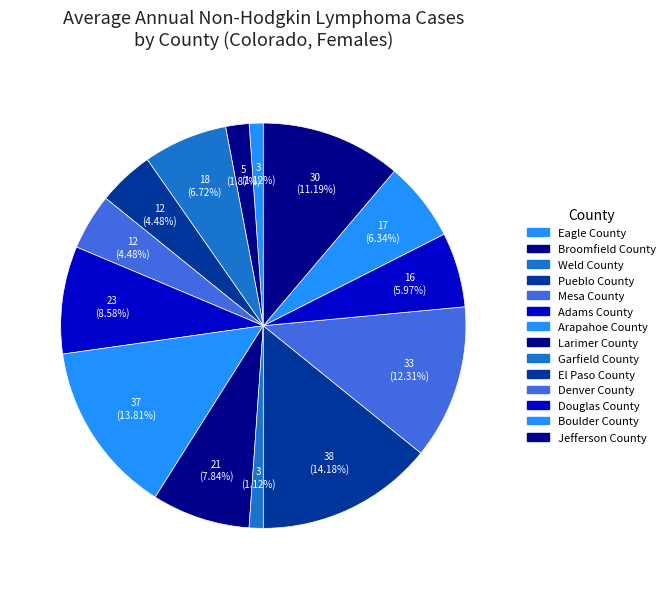

Count the number of slices in the pie.

14